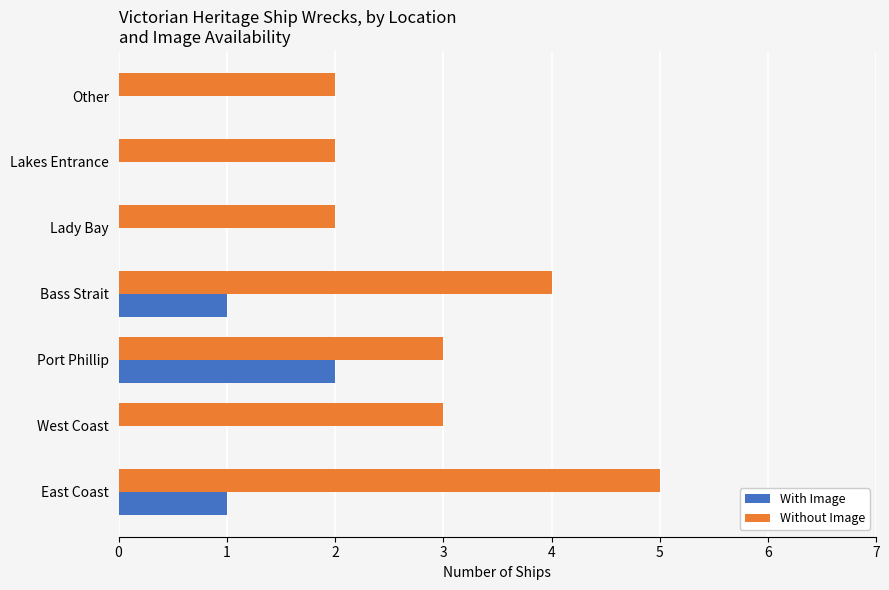

The value of Without Image at Bass Strait is 4. True or false?

True